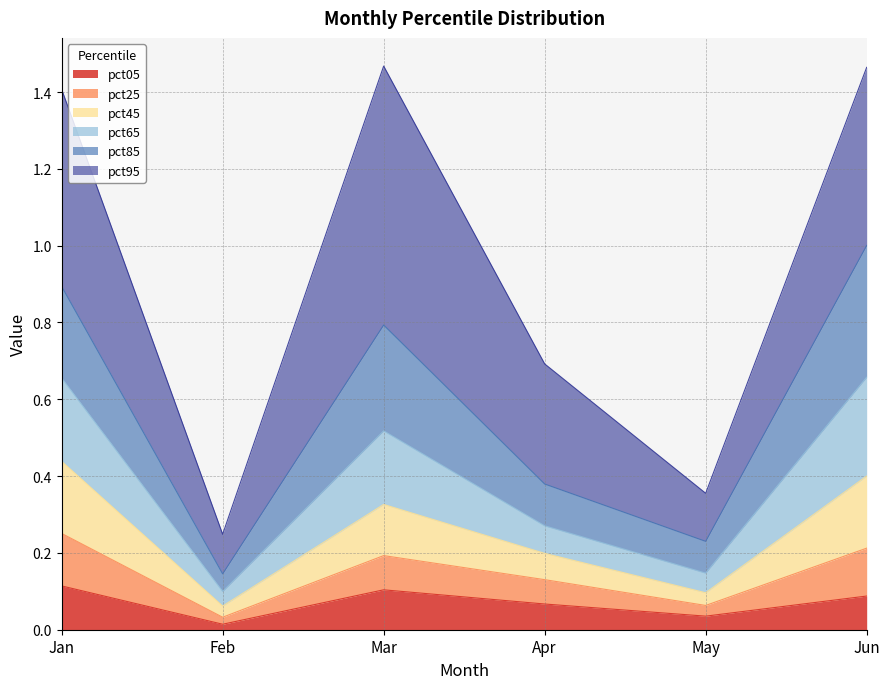

True or false: pct25 and pct45 intersect in this chart.

False